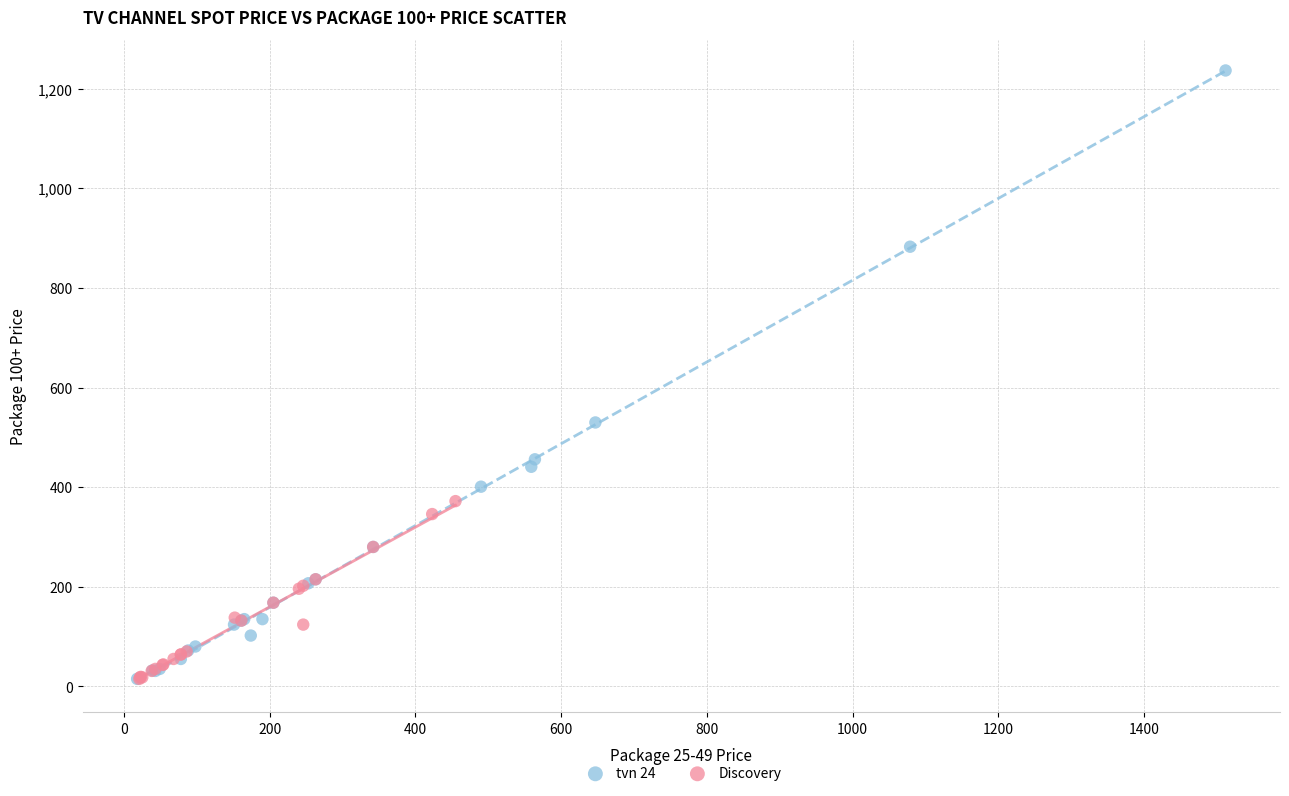

Which series has the largest Y range (max minus min)?

tvn 24